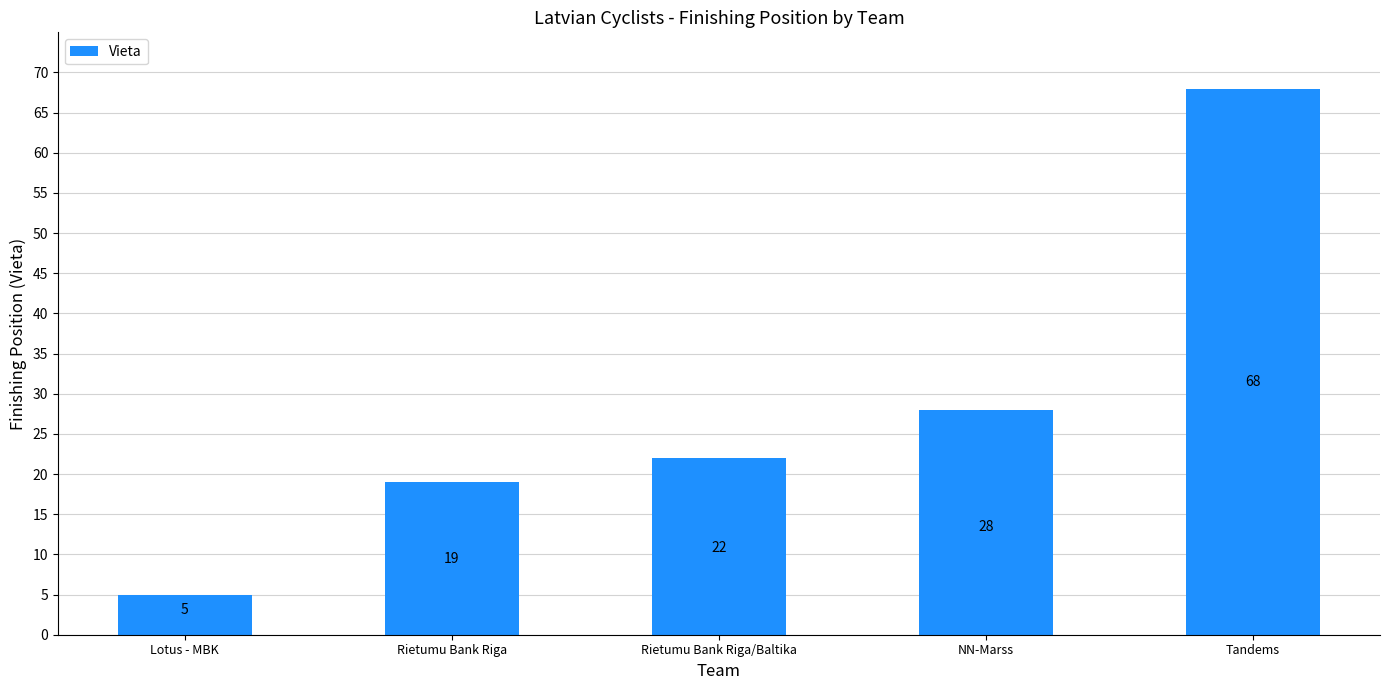

What is the value of the 5th bar from the left?

68